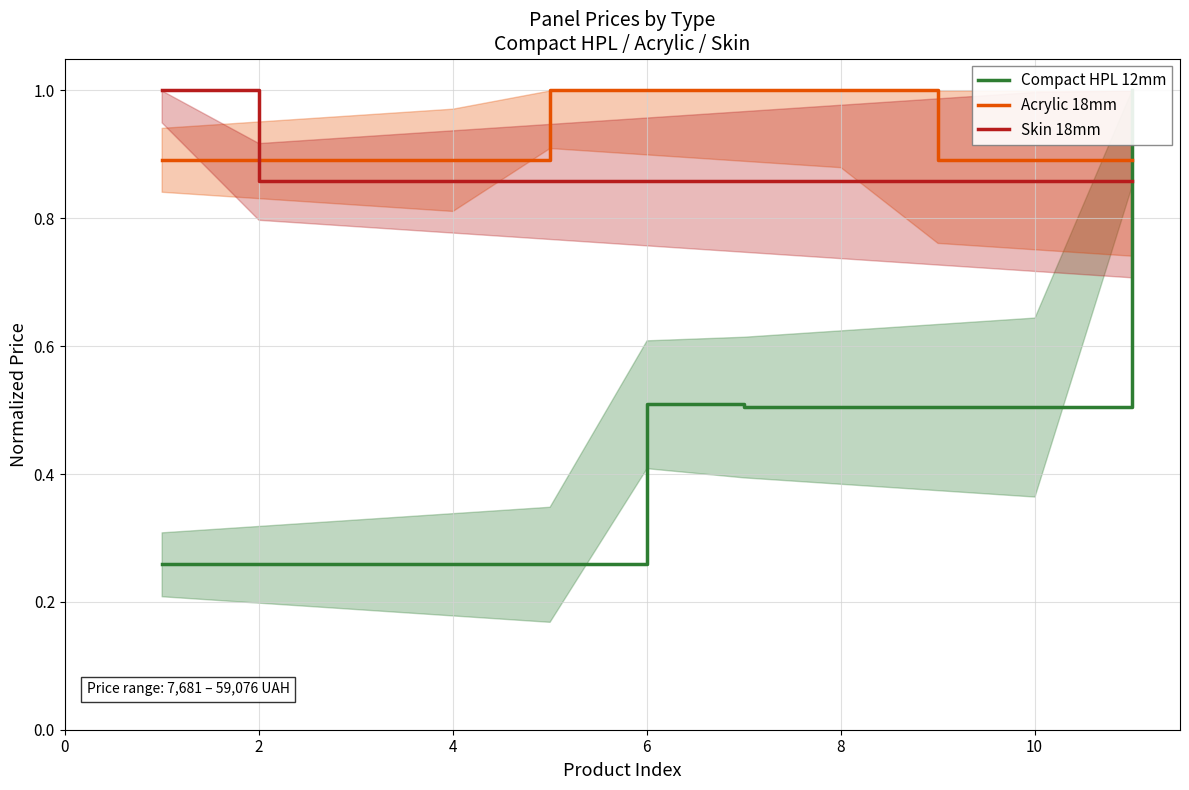

Is this an area chart (filled region under the line)?

No